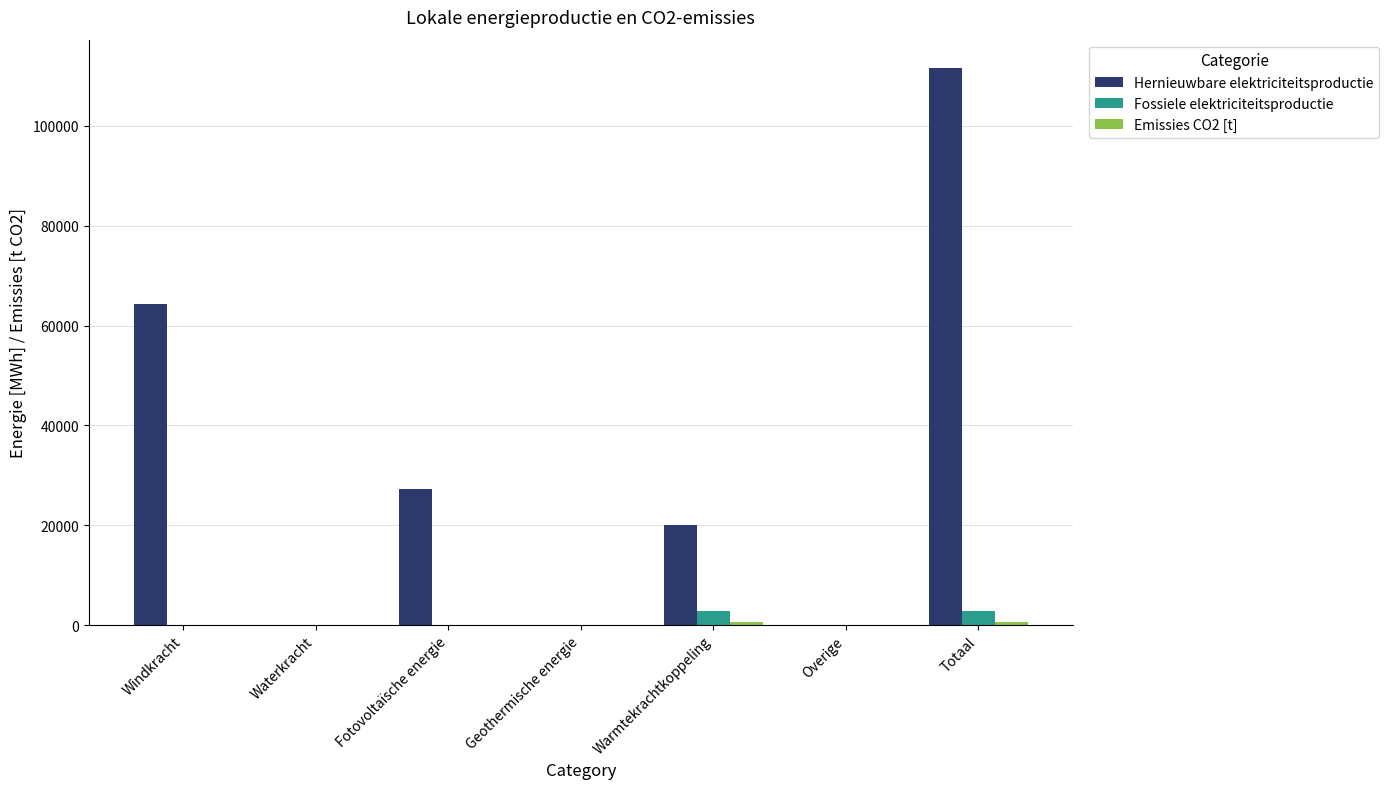

What is the maximum value for Hernieuwbare elektriciteitsproductie?

111685.1